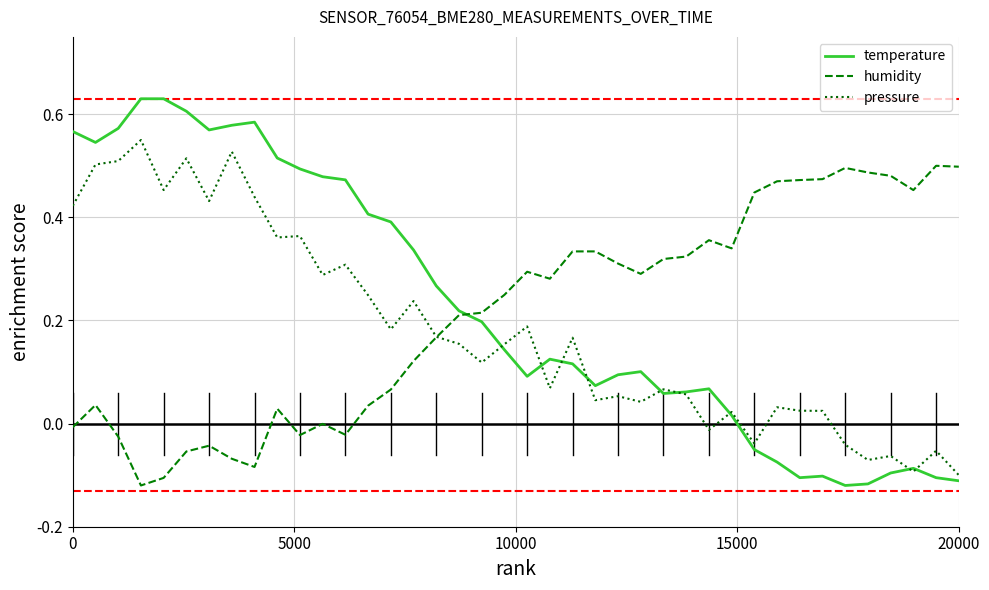

List the series in order of their peak value, lowest first.

humidity, pressure, temperature